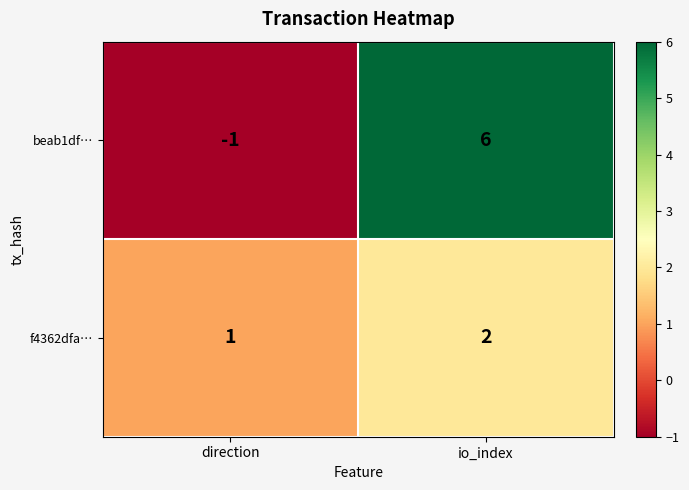

List the series in order of their overall mean, lowest first.

f4362dfa…, beab1df…